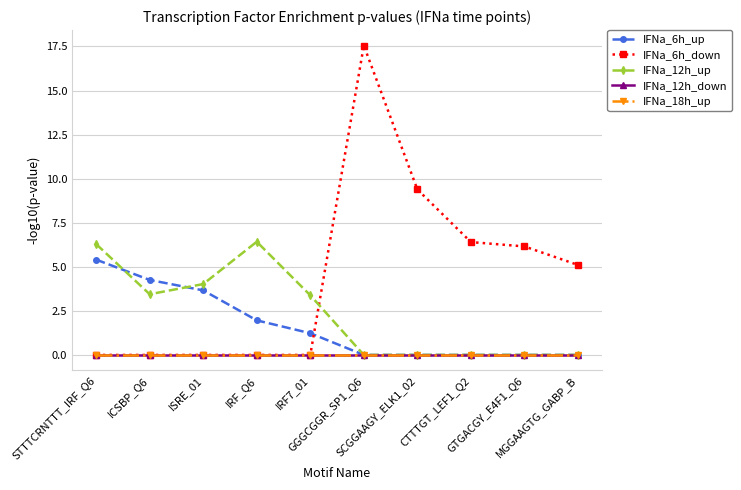

Is this an area chart (filled region under the line)?

No